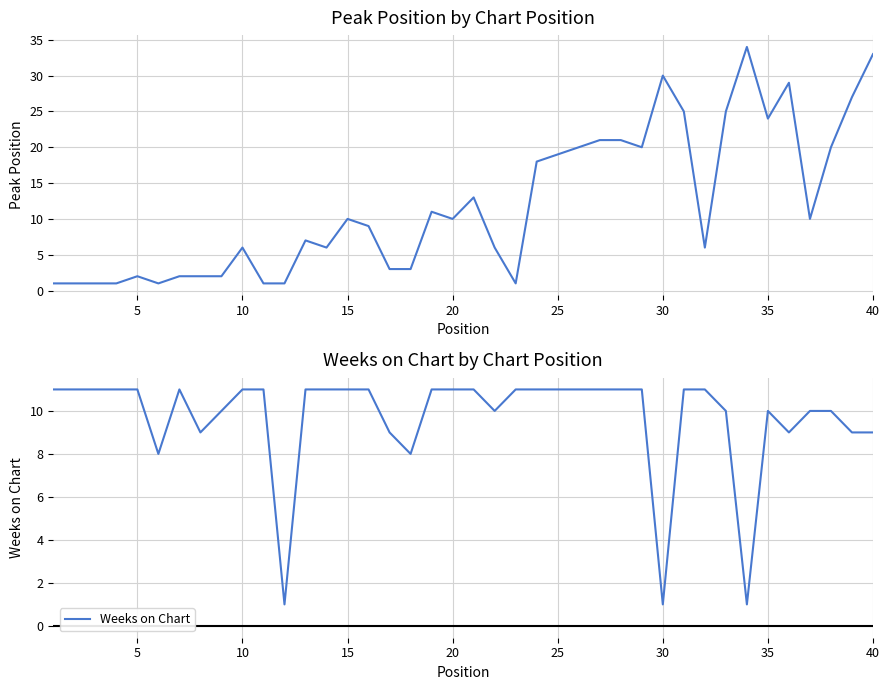

Read the Weeks on Chart value at 10, to the nearest 10.

10